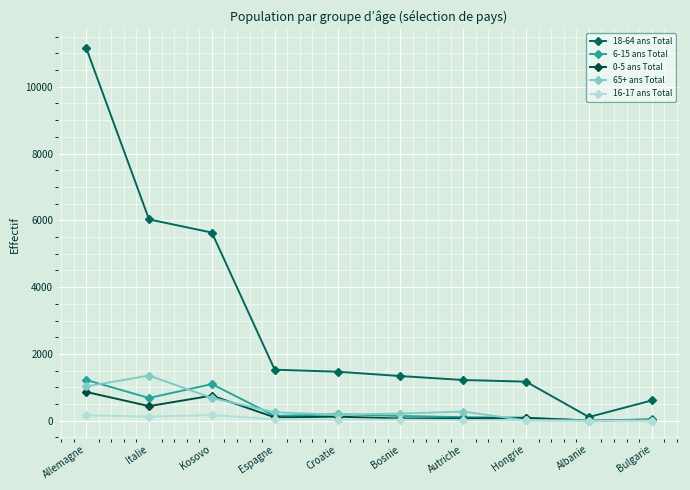

Rank the series at Espagne from highest to lowest value.

18-64 ans Total, 65+ ans Total, 6-15 ans Total, 0-5 ans Total, 16-17 ans Total